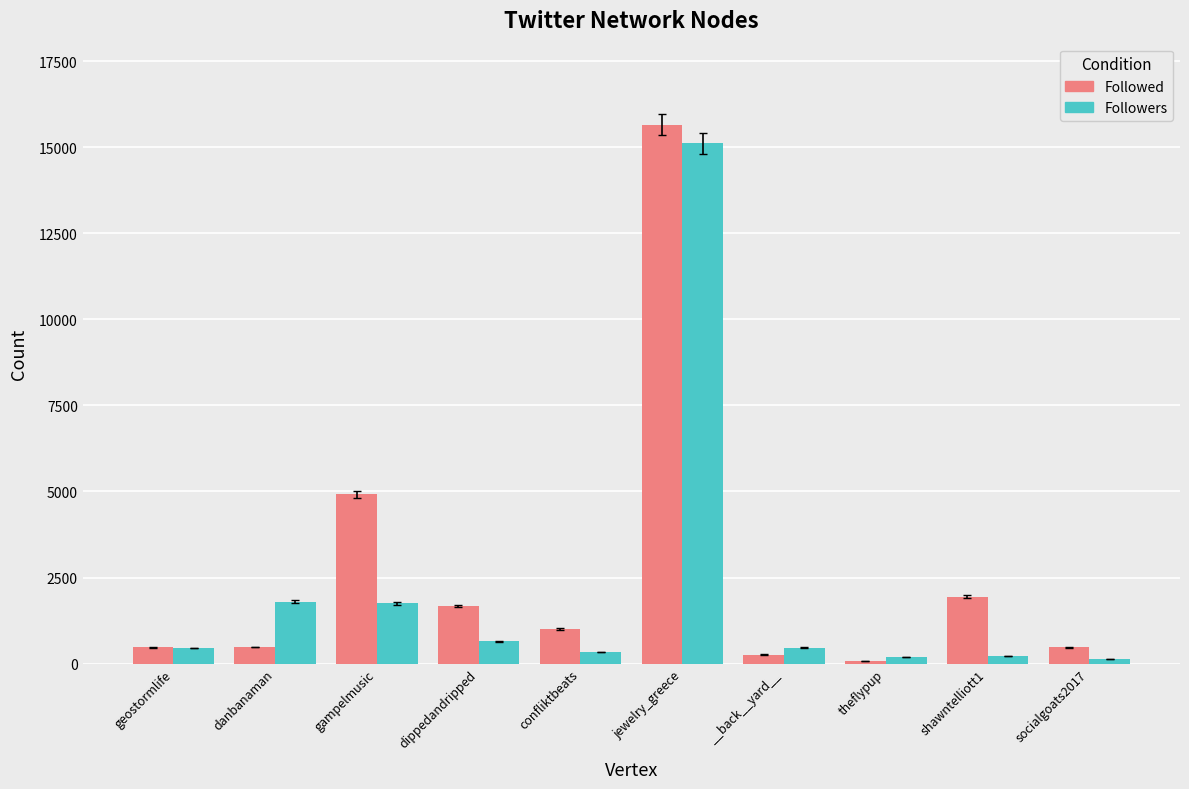

What are all the series names shown in the legend?

Followed, Followers